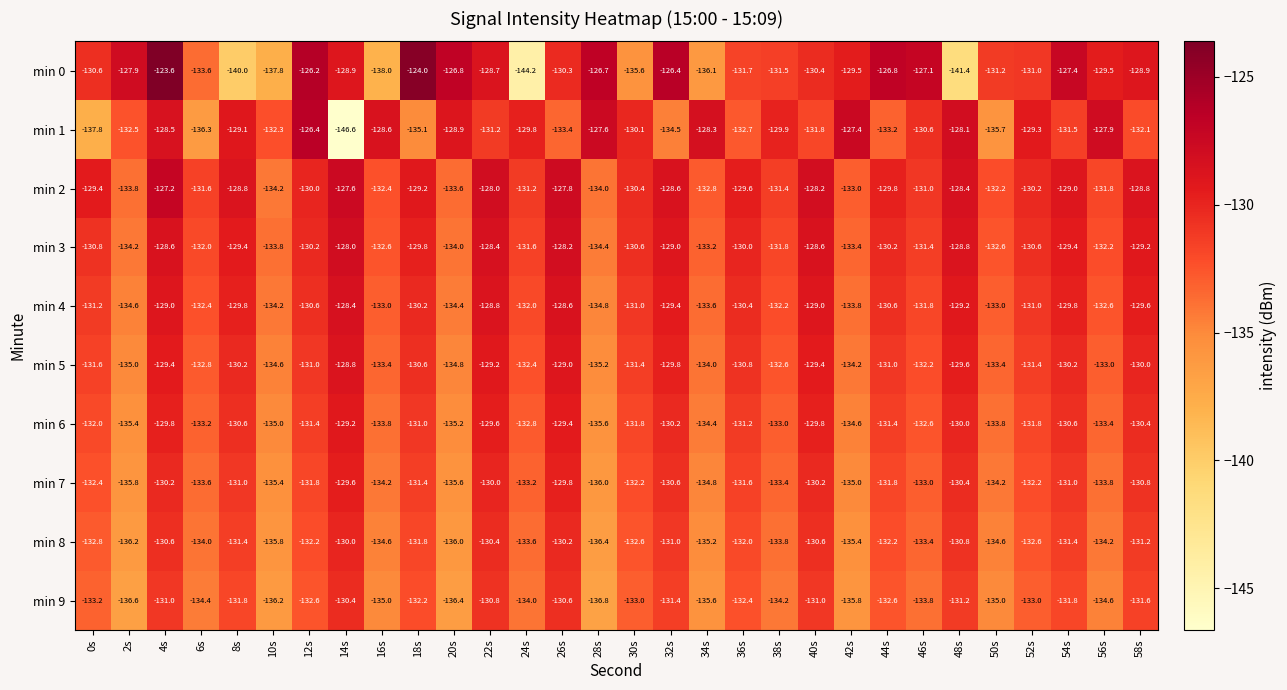

Rank the series by their maximum value, from highest to lowest.

min 0, min 1, min 2, min 3, min 4, min 5, min 6, min 7, min 8, min 9